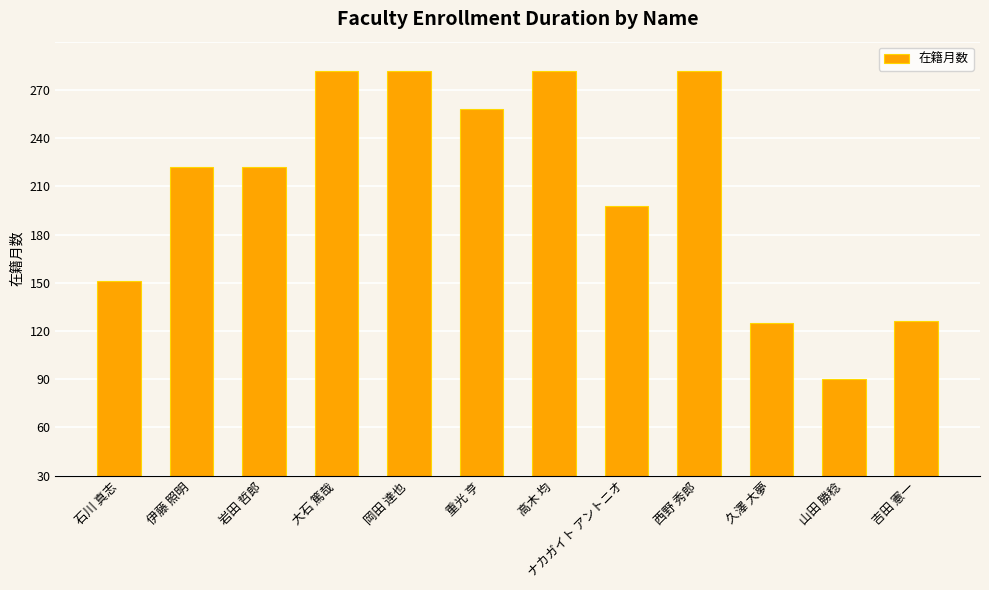

Does the chart contain any negative values?

No